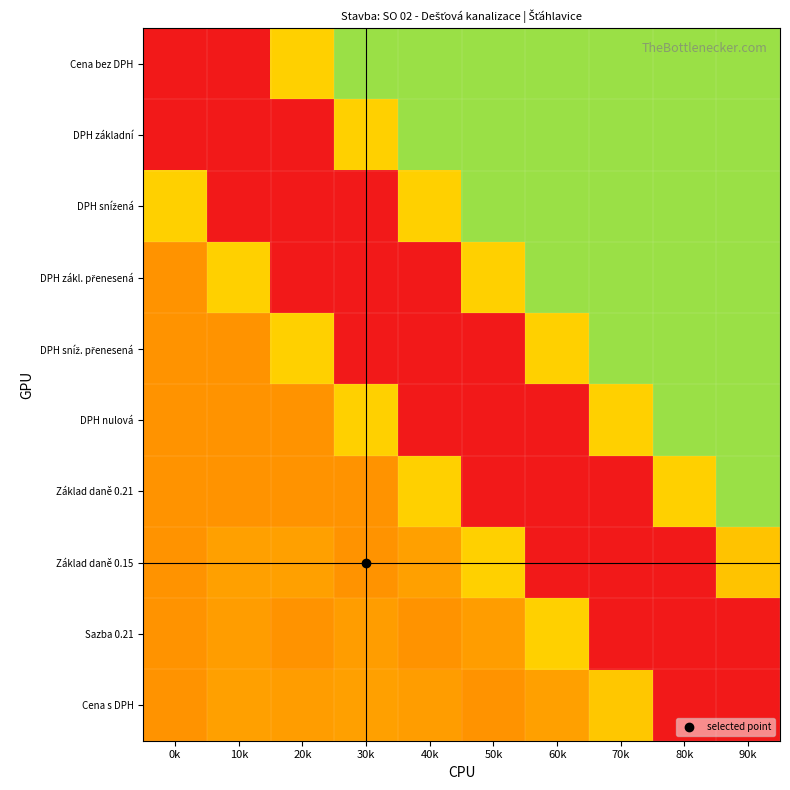

At which category does the chart reach its minimum across all series?

0k